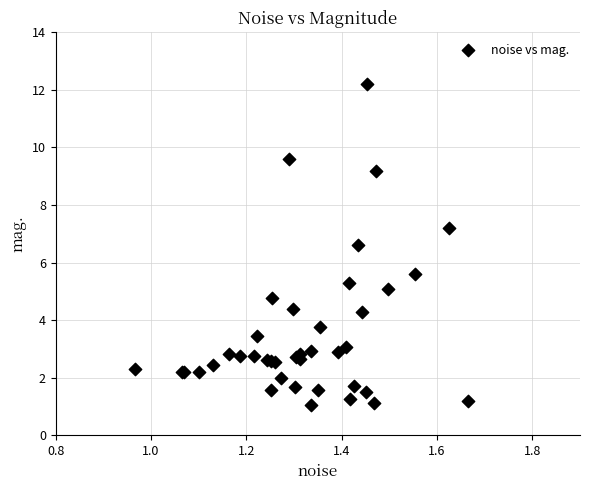

What Y value in the scatter plot is closest to 6?

5.6